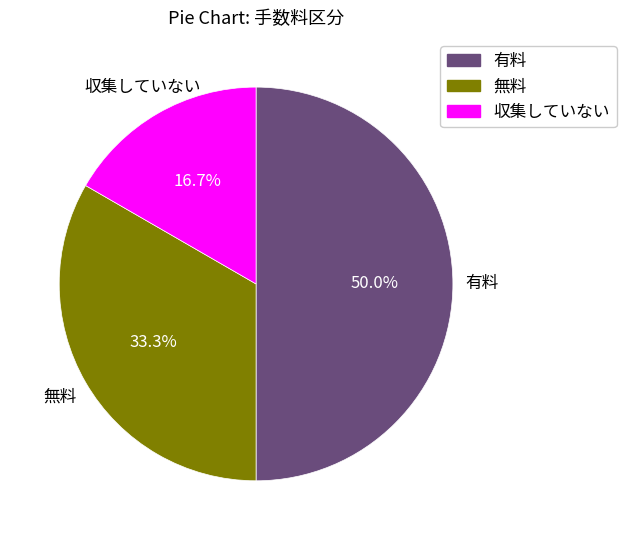

What percentage is the 無料 slice, to the nearest percent?

33%